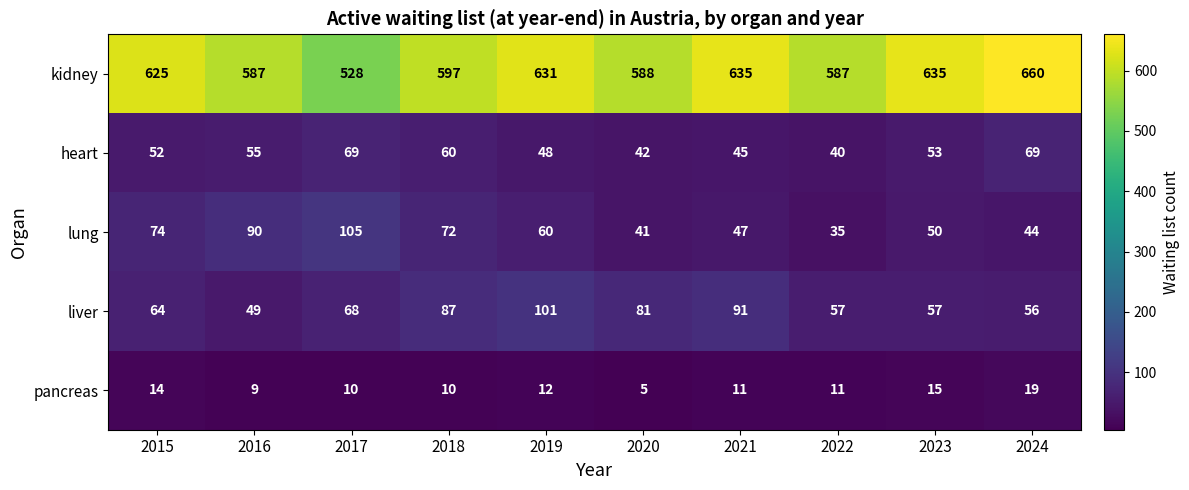

The value of liver at 2021 is 91. True or false?

True